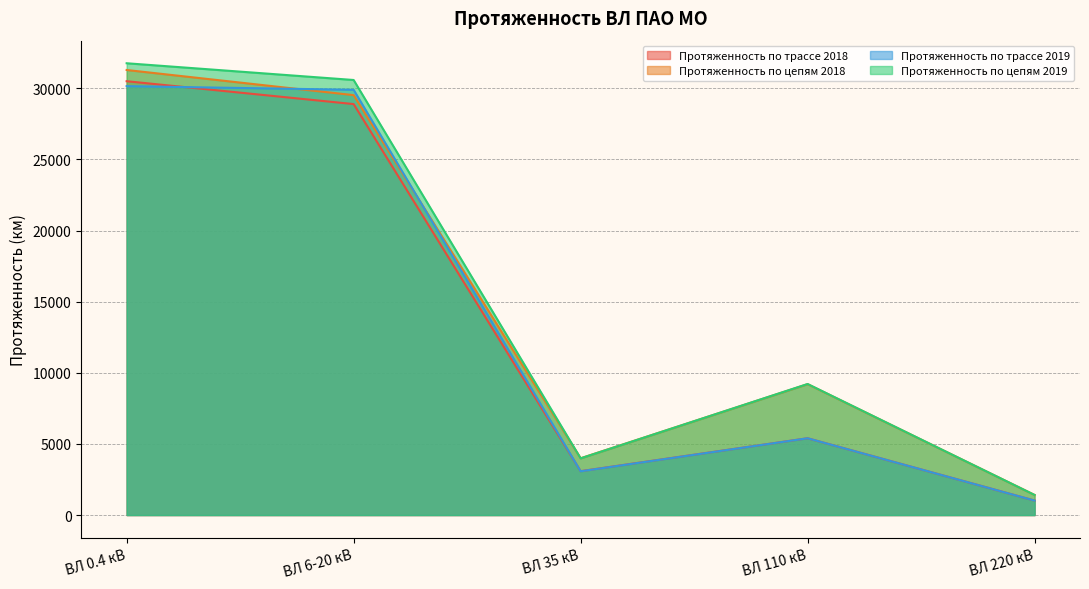

Is the value of Протяженность по трассе 2018 at ВЛ 220 кВ greater than the value of Протяженность по цепям 2018 at ВЛ 6-20 кВ?

No